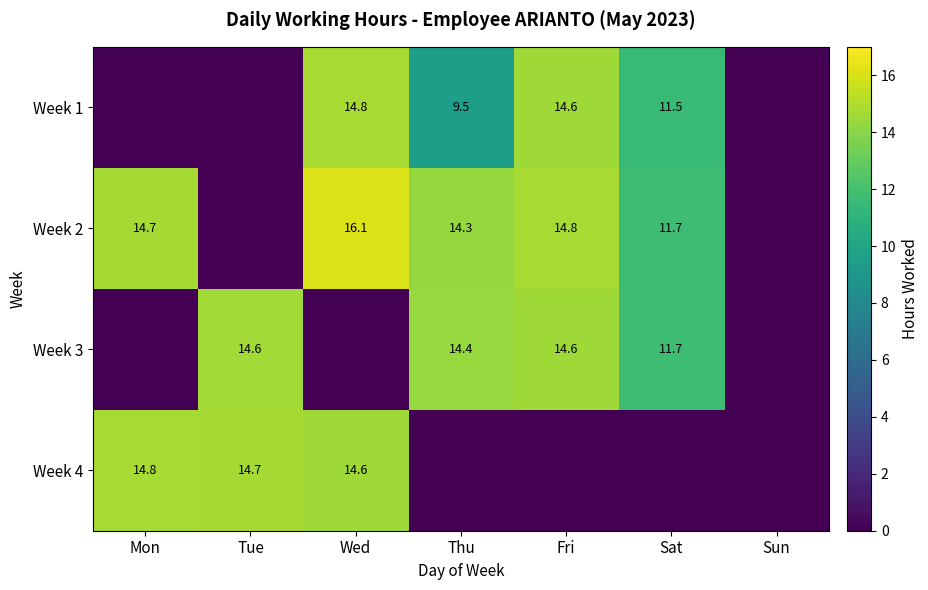

The value of Week 3 at Thu is 14.4. True or false?

True